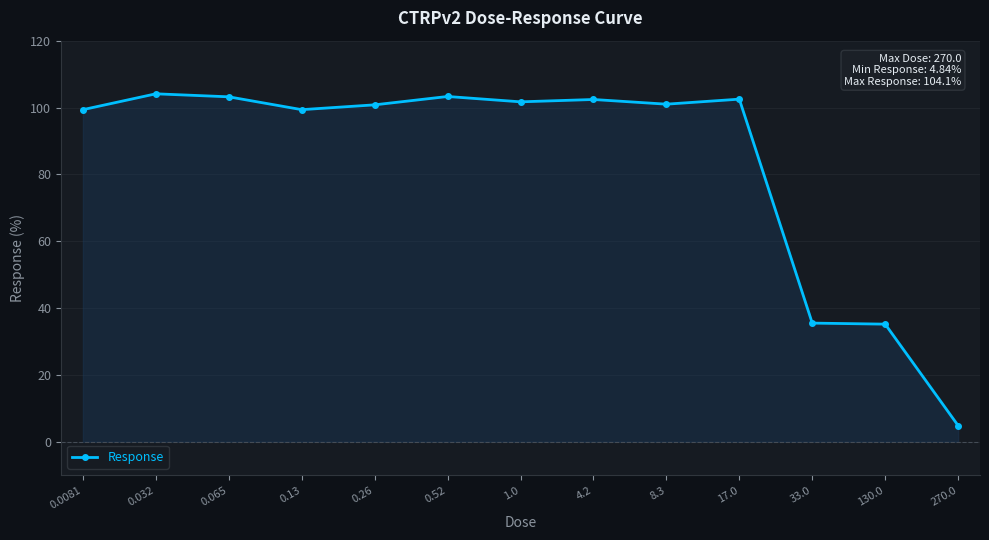

What is the value of the 1st point from the left?

99.4